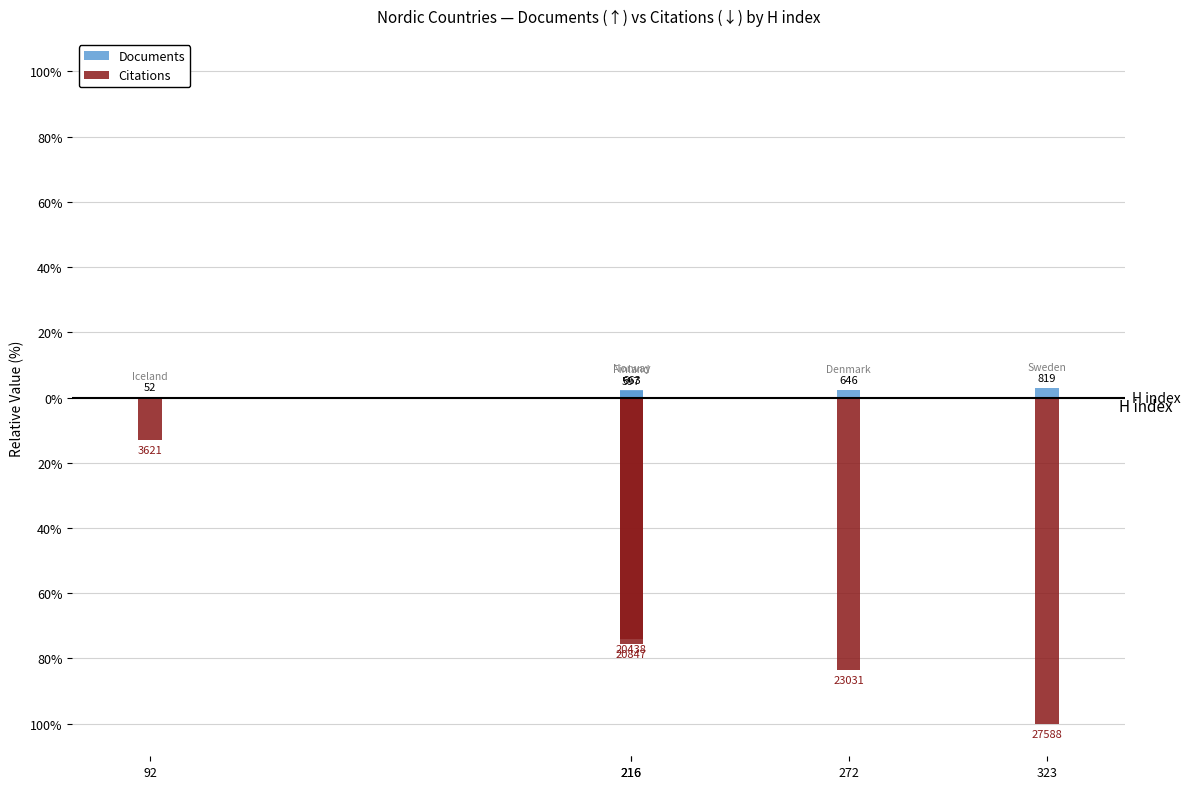

Is it true that Citations equals -13.1 at 92?

True